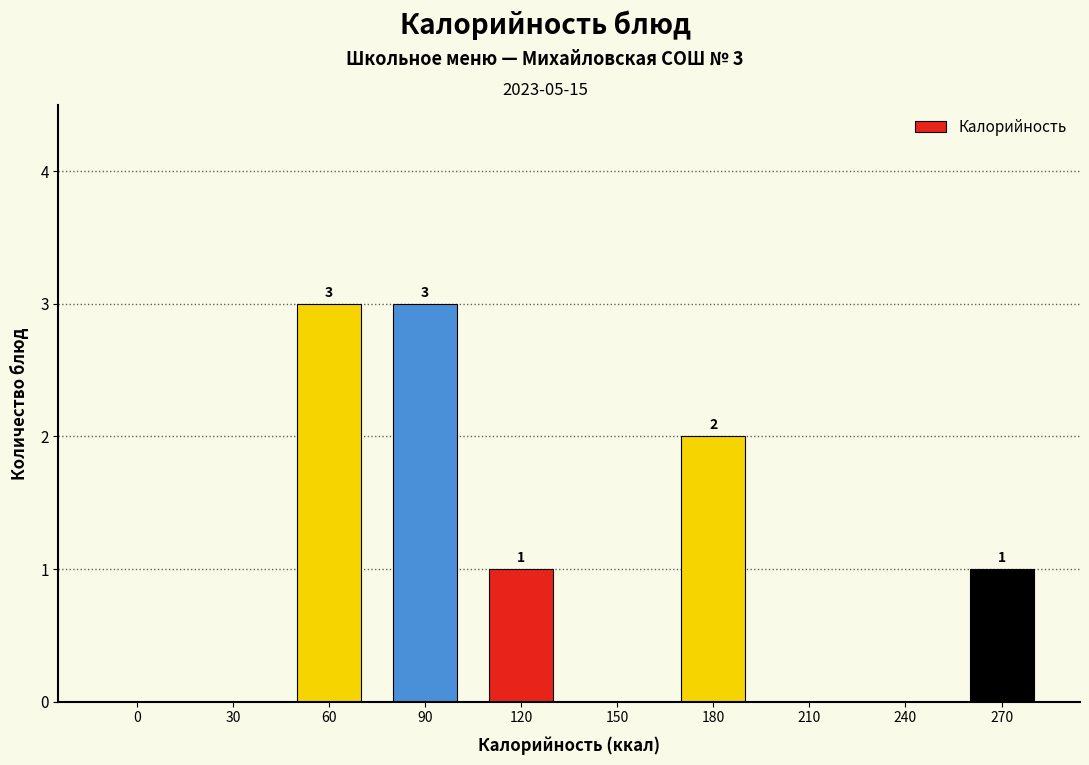

Reading left to right, list all the values displayed in this chart.

0=0	30=0	60=3	90=3	120=1	150=0	180=2	210=0	240=0	270=1